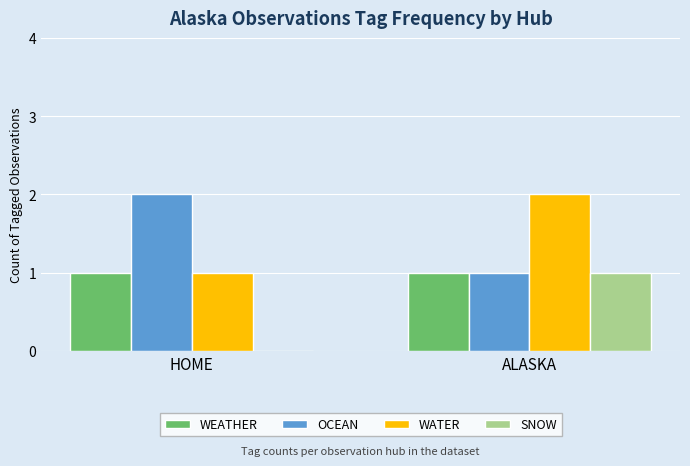

The value of WEATHER at HOME is 1. True or false?

True